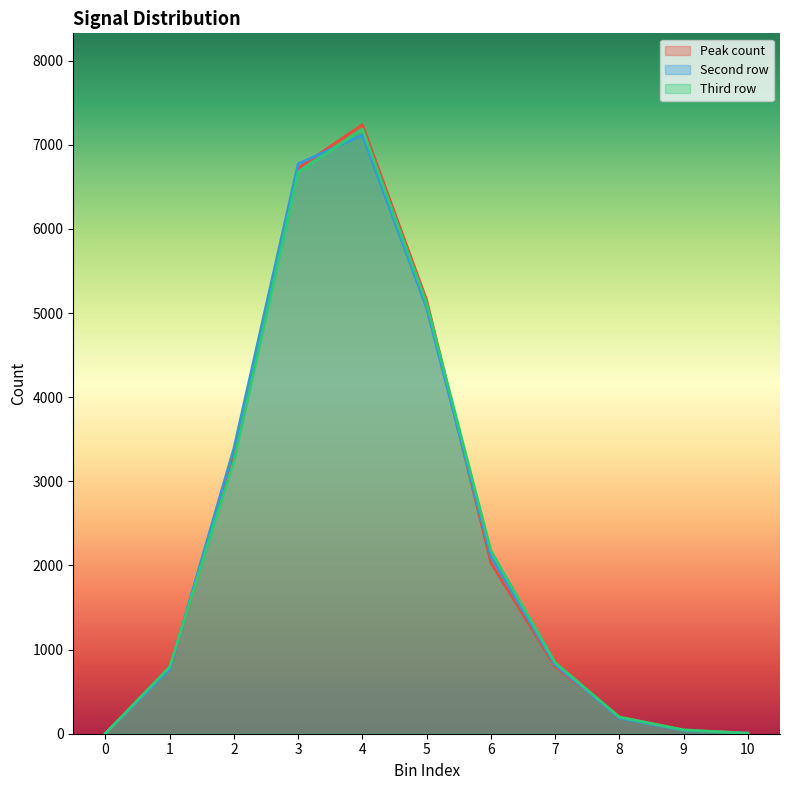

The value of Peak count at 7 is 796. True or false?

True